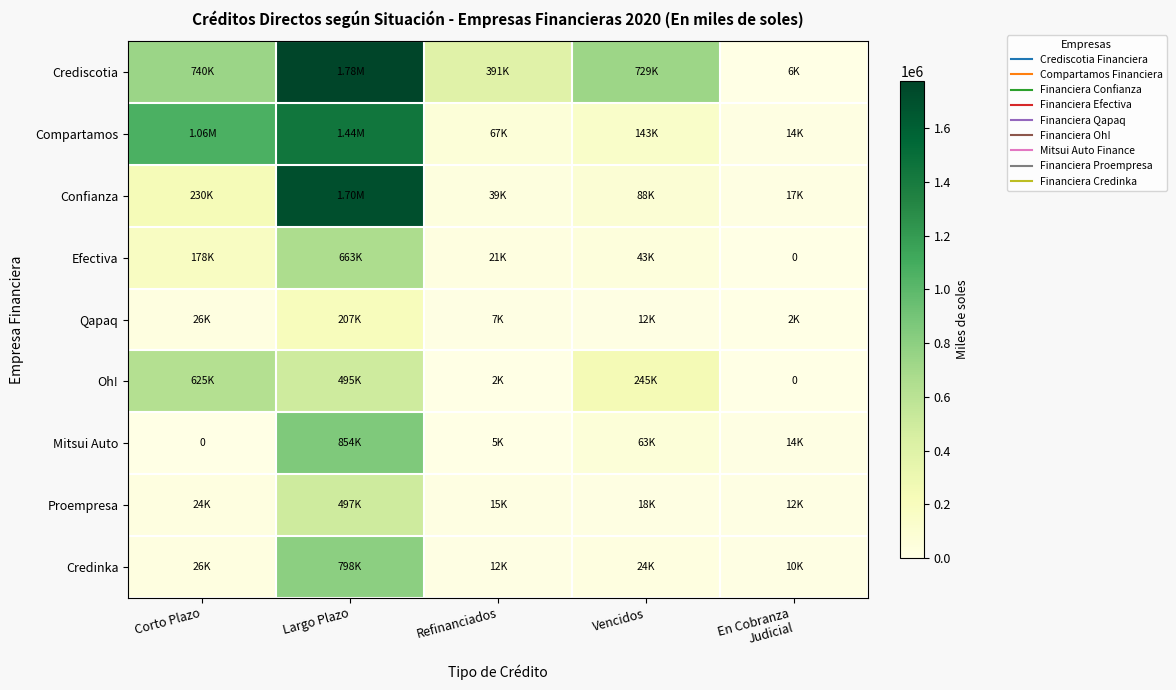

Is it true that Mitsui Auto equals 13791.6 at En Cobranza Judicial?

True